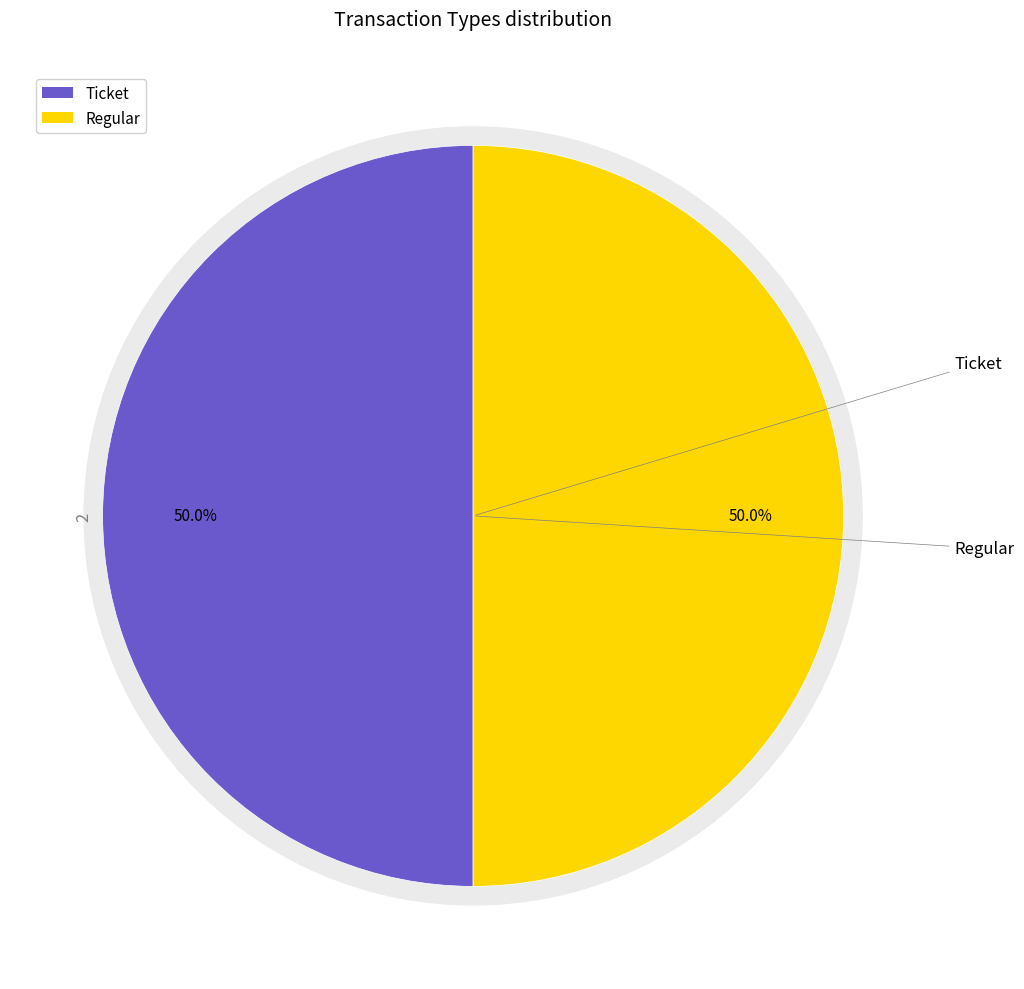

Combined, do Ticket and Regular account for over 50%?

Yes